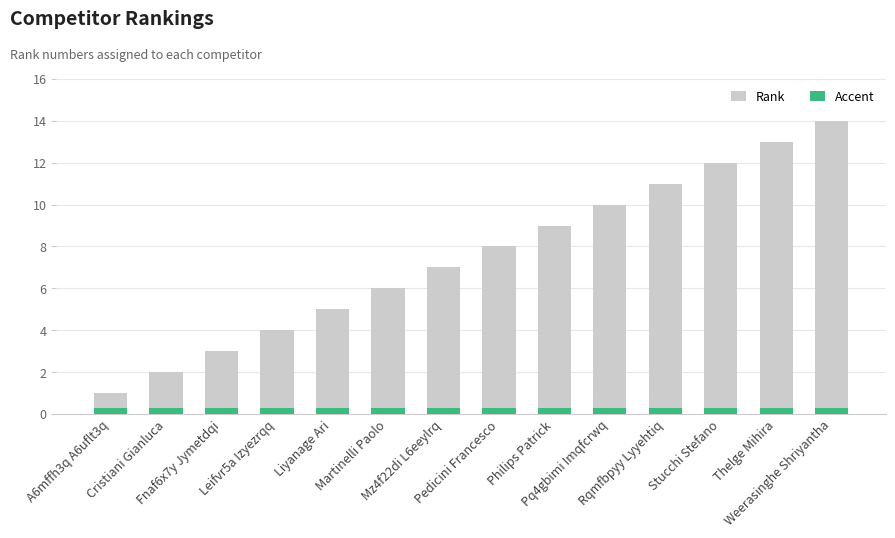

What is the approximate value at Pq4gbimi Imqfcrwq?

10